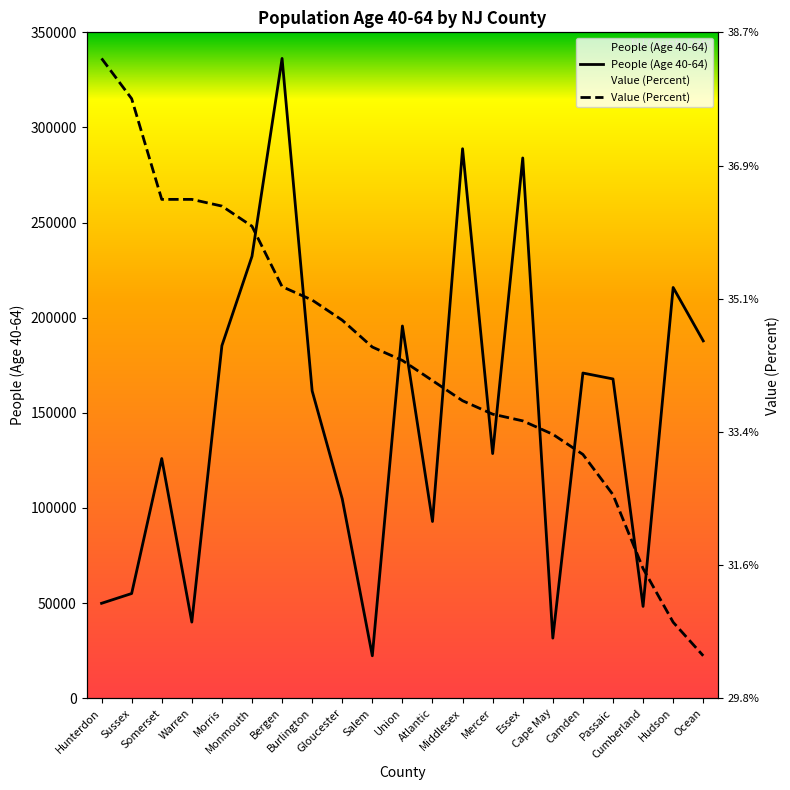

What is the value of the People (Age 40-64) point at the 8th from the left?

161521.0